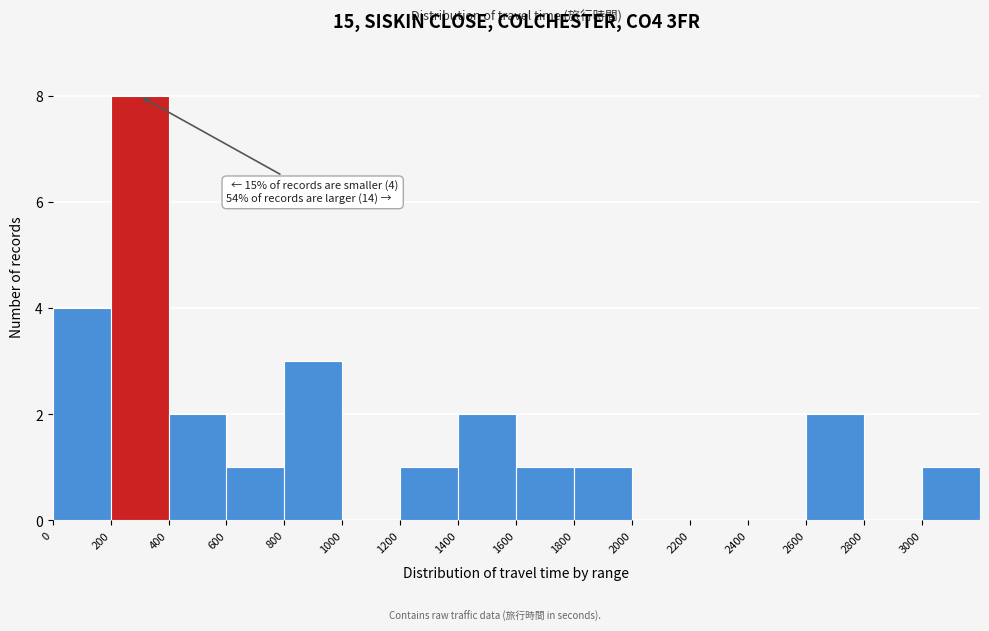

Over which range of the x-axis is the bar tallest?

200 to 400